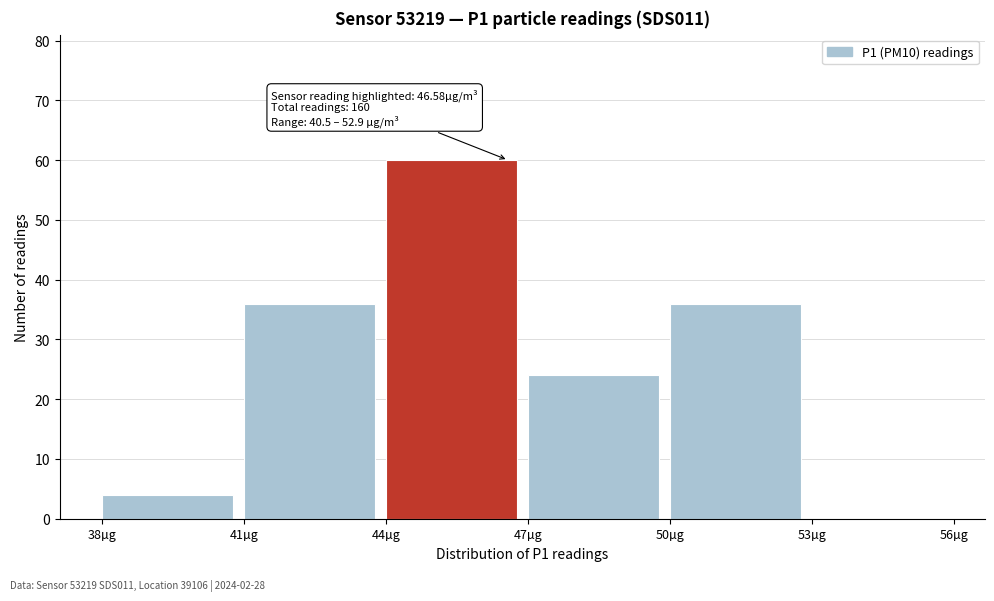

Which range on the x-axis has the tallest bar?

44 to 47